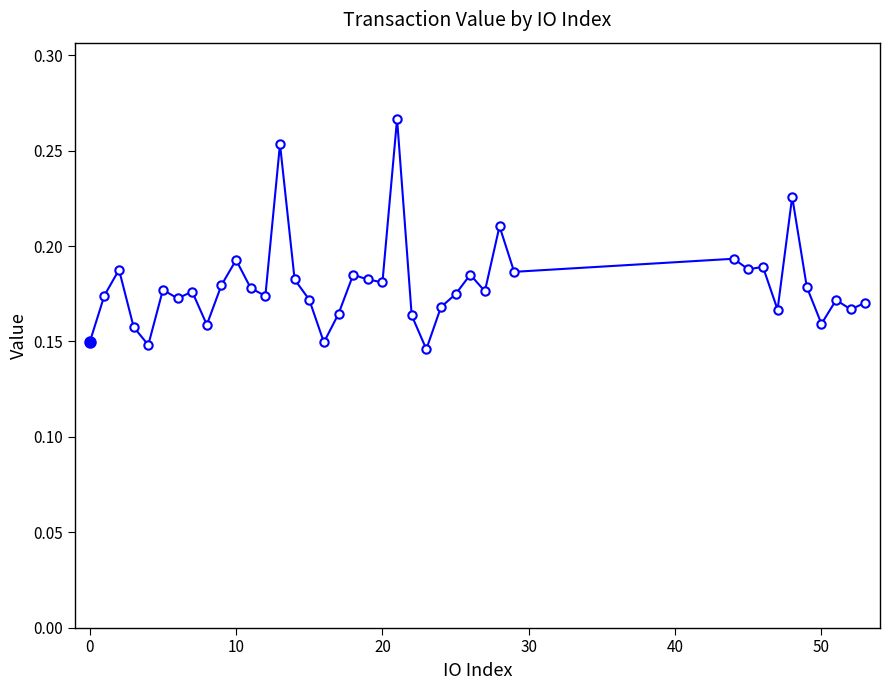

What is the sum of all values?

7.2